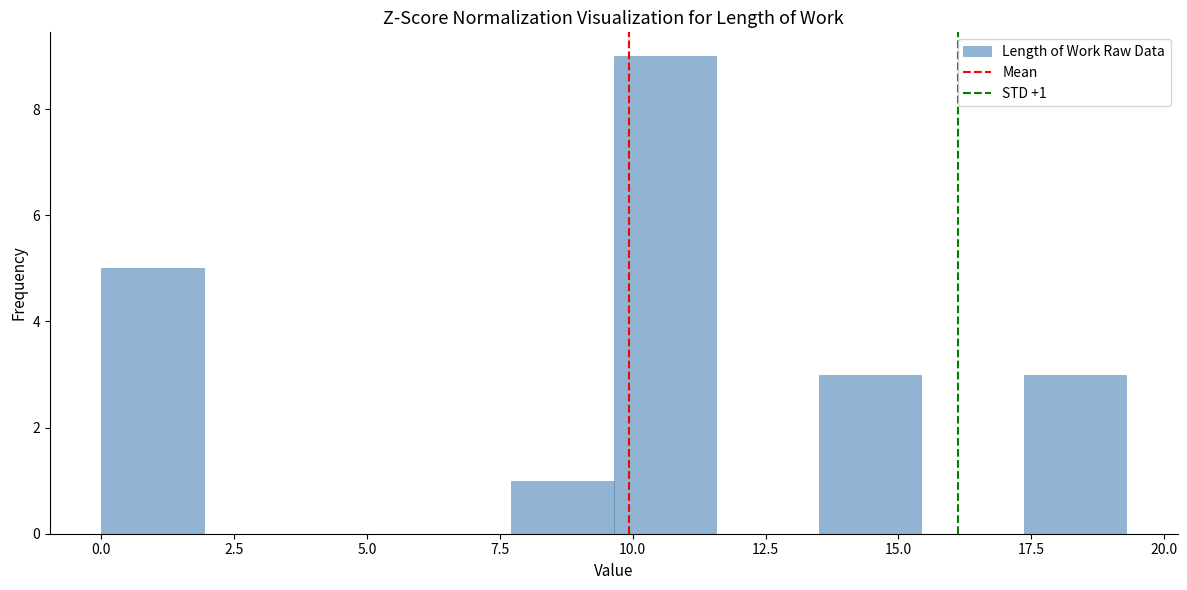

Read against the x-axis, roughly where is the centre of the tallest bar?

10.5